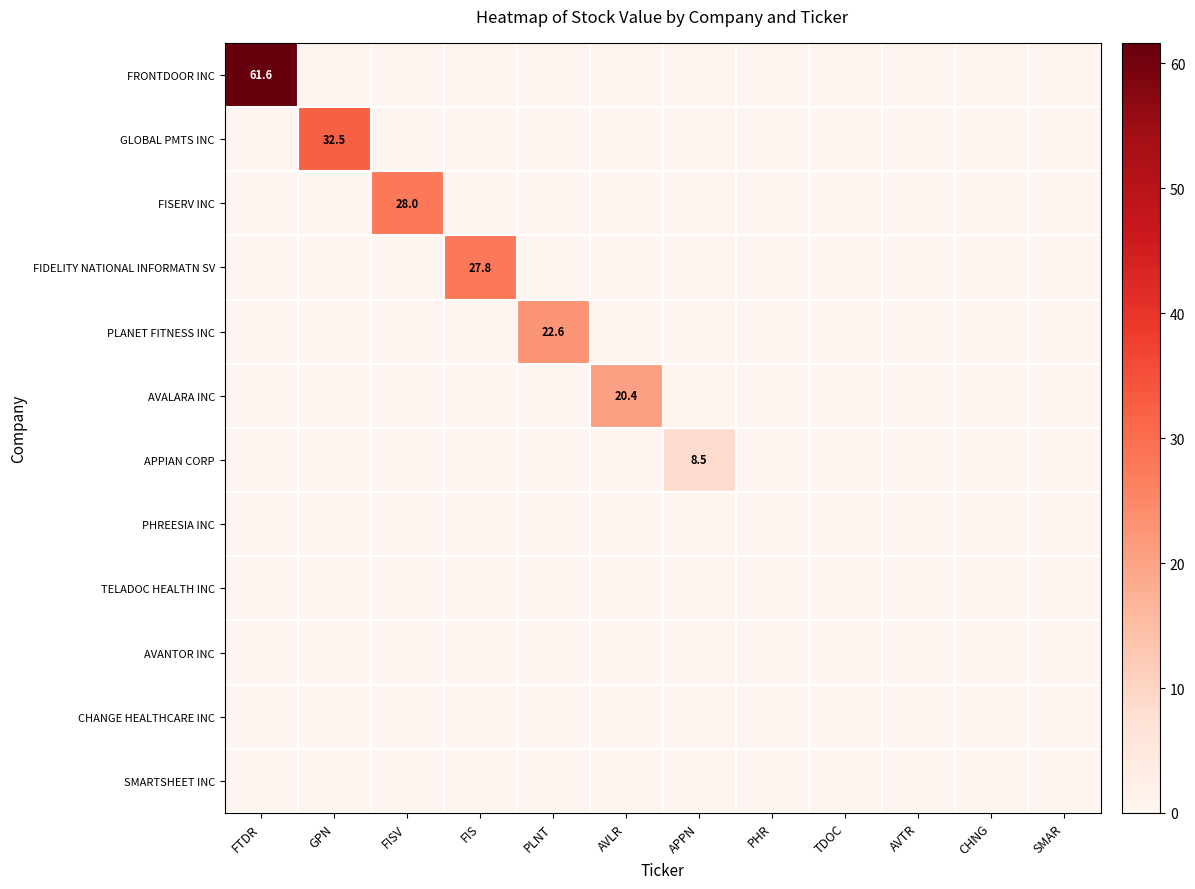

List the labels in order of PHREESIA INC value, largest first.

FTDR, GPN, FISV, FIS, PLNT, AVLR, APPN, PHR, TDOC, AVTR, CHNG, SMAR